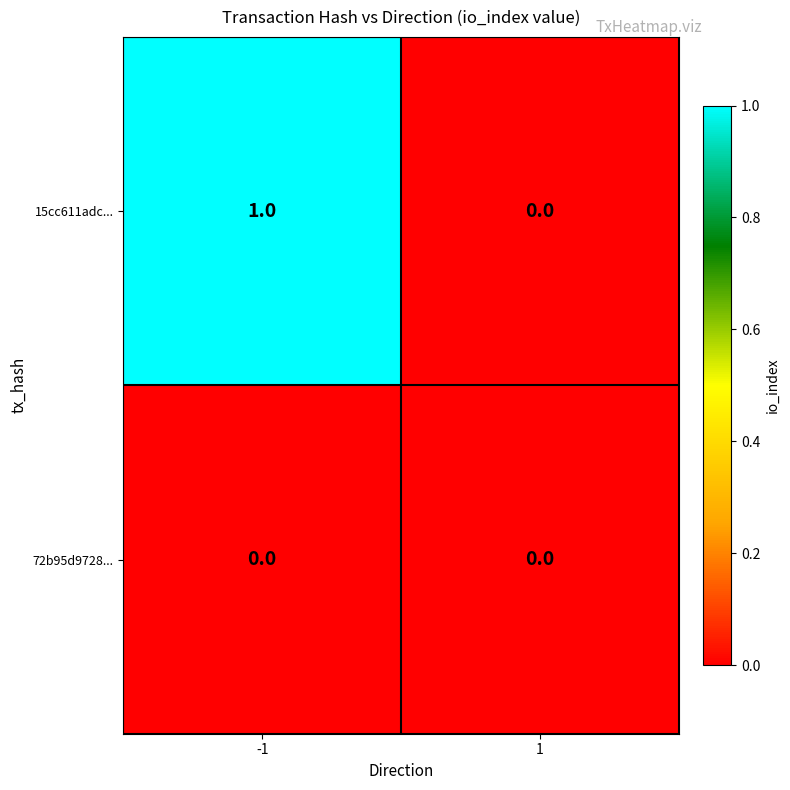

Which series has the widest spread of values?

15cc611adc...